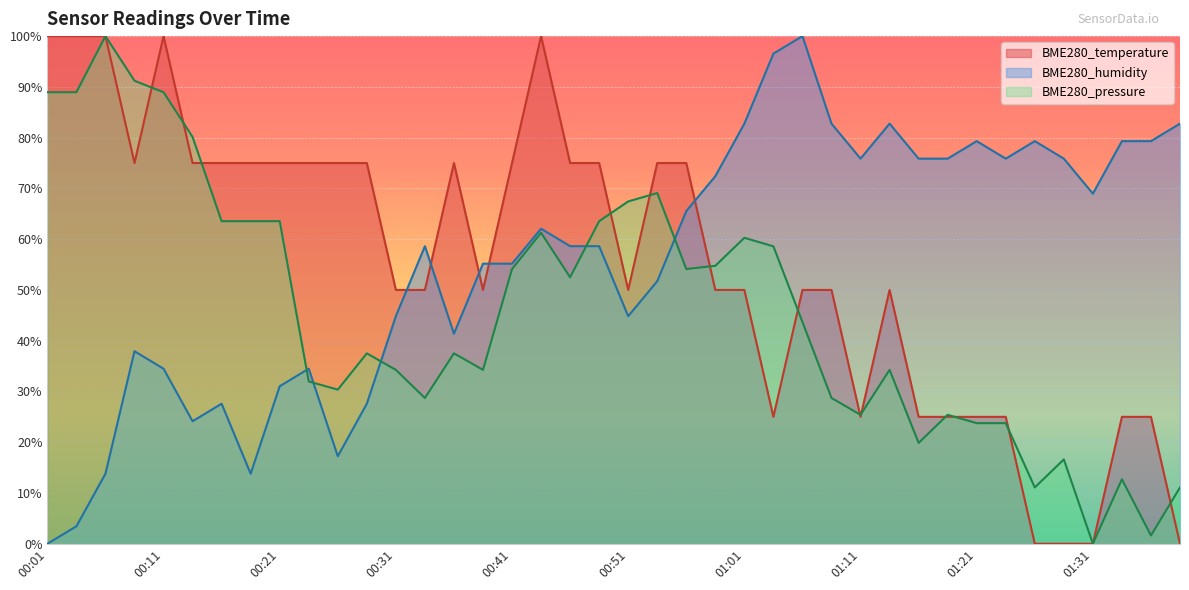

Where is the first local maximum for BME280_humidity?

00:09